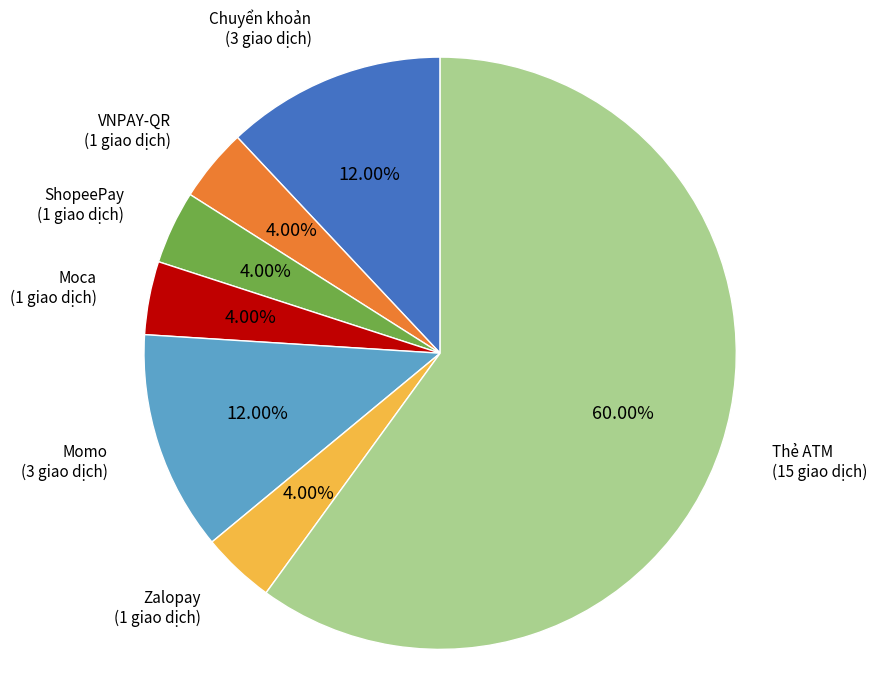

What is the largest slice in the pie chart?

Thẻ ATM